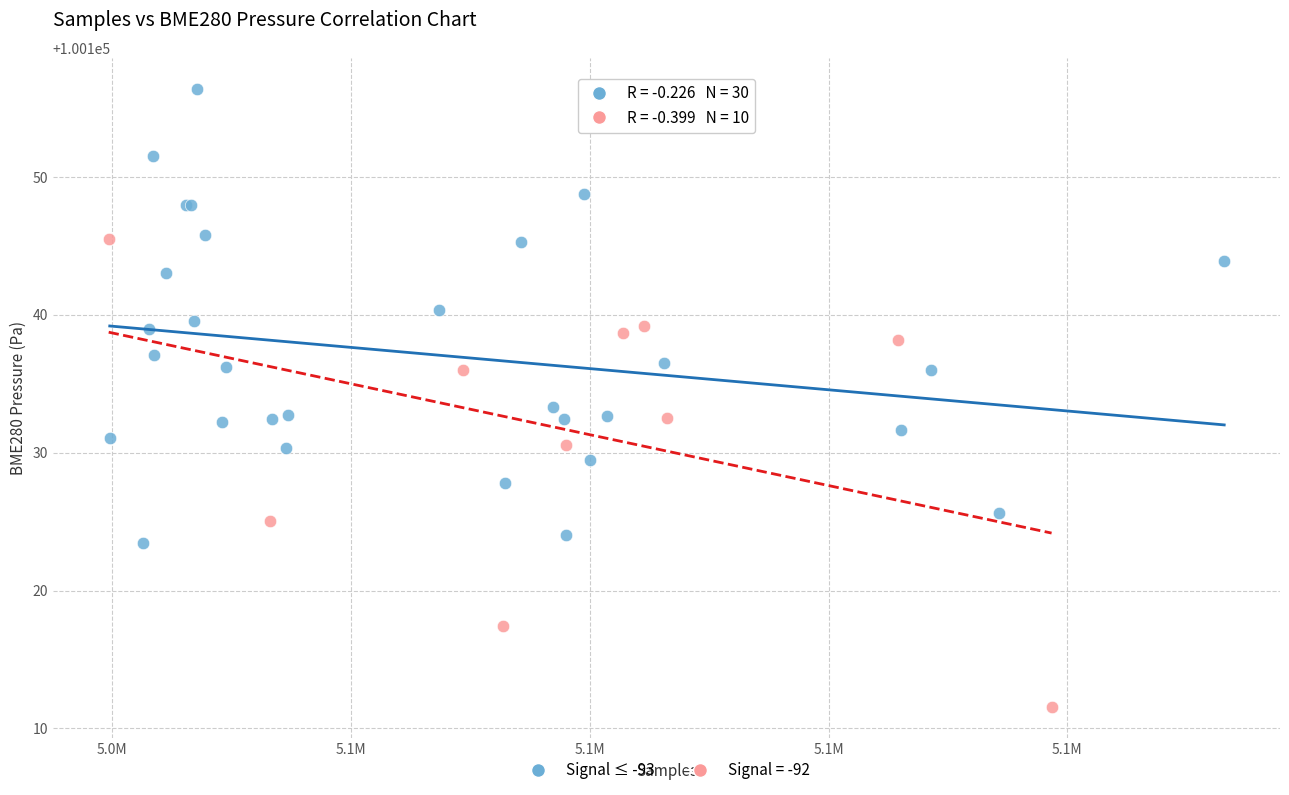

Which series contains the lowest Y value?

Signal = -92